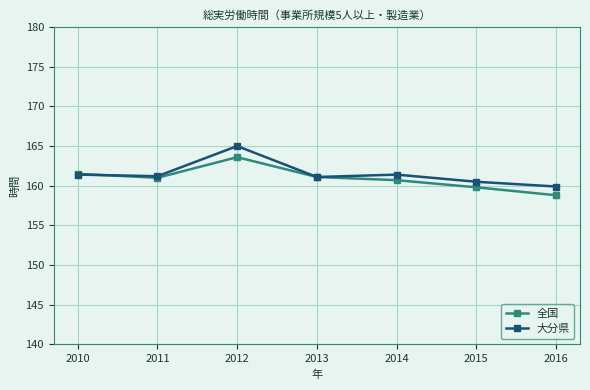

Which series has the largest range (max minus min)?

大分県